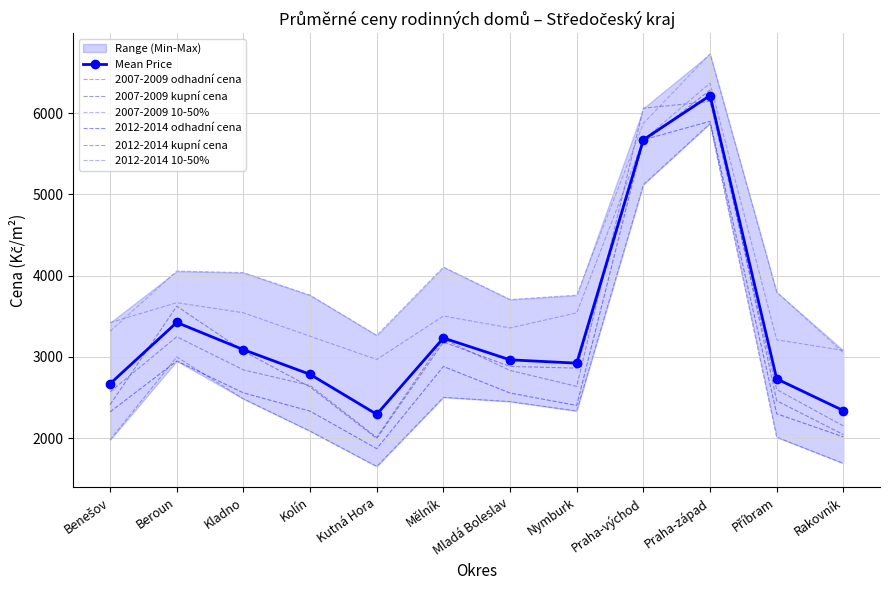

Between Praha-východ and Kutná Hora, which is larger?

Praha-východ